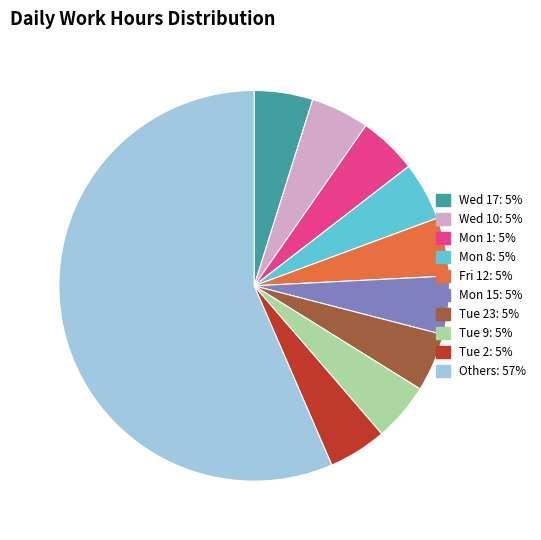

How many slices are in this pie chart?

10